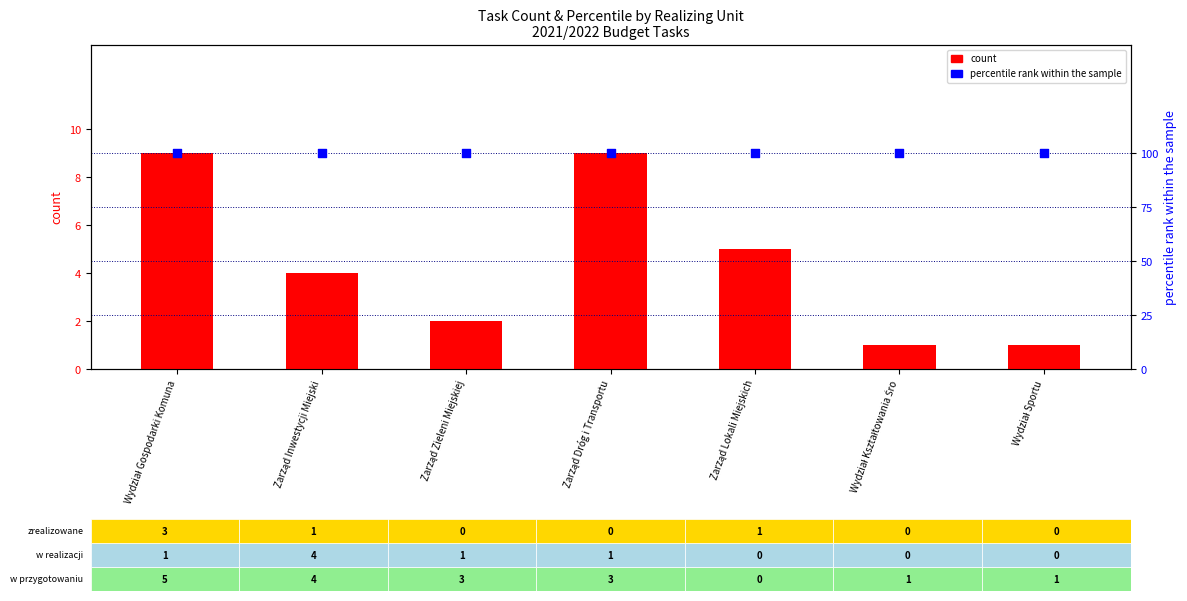

At how many categories does at least one series exceed 38?

7